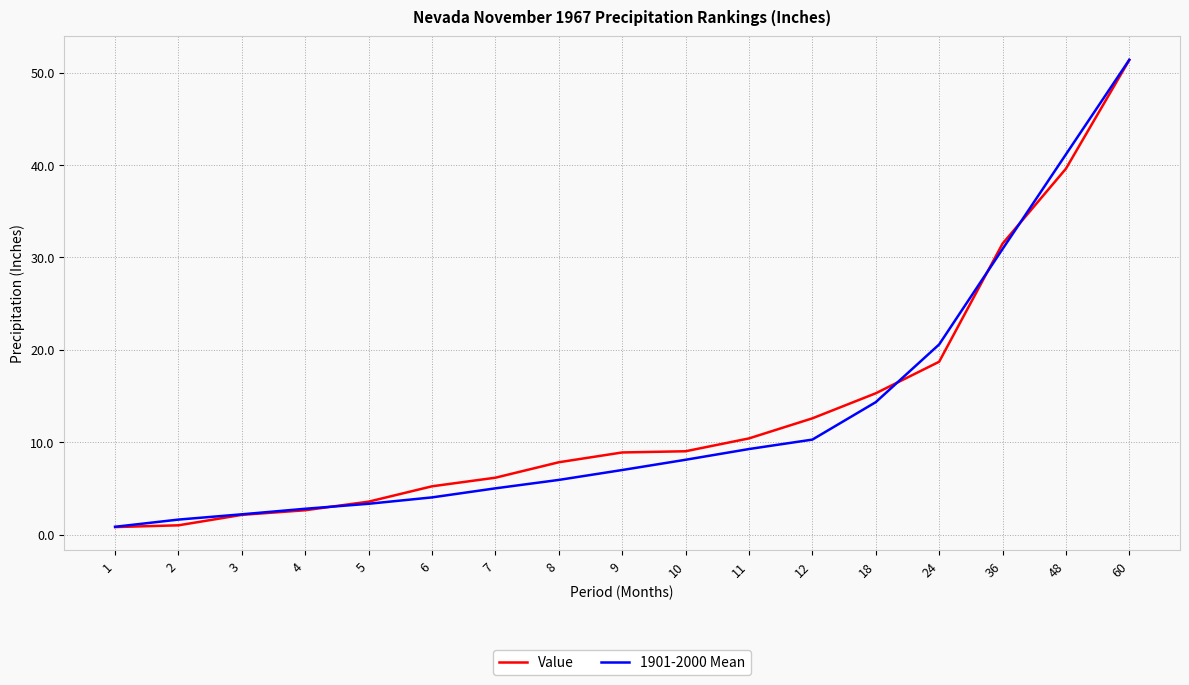

What is the sum of the Value values at 10 and 5?

12.6